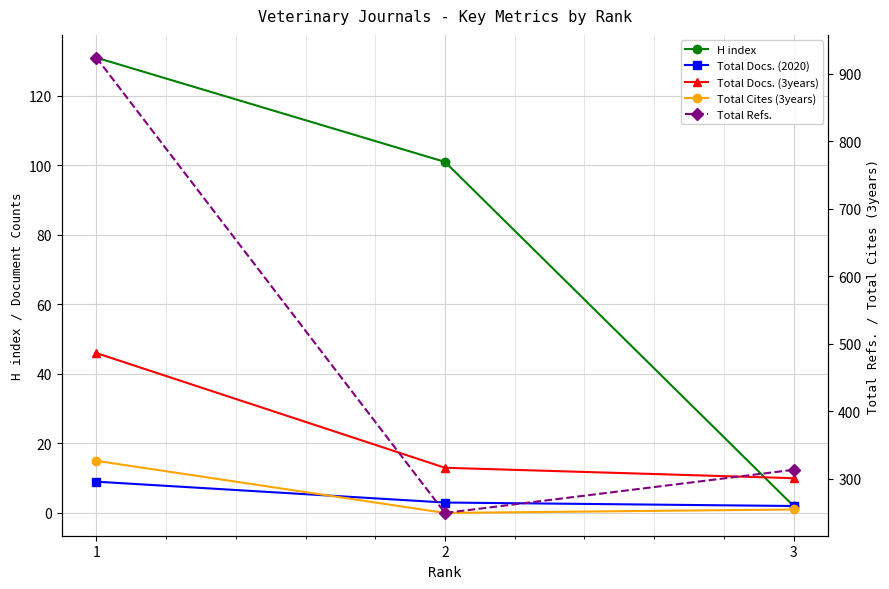

At which category is the sum across all series the highest?

1